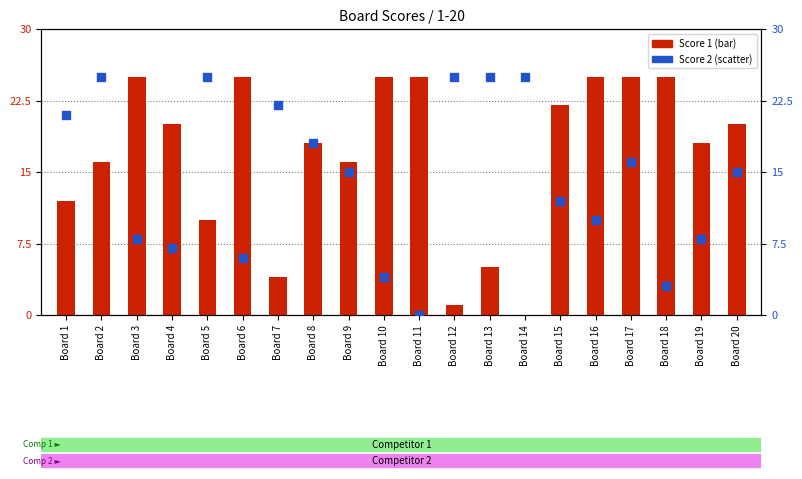

Which series has the widest spread of Y values?

Score 1